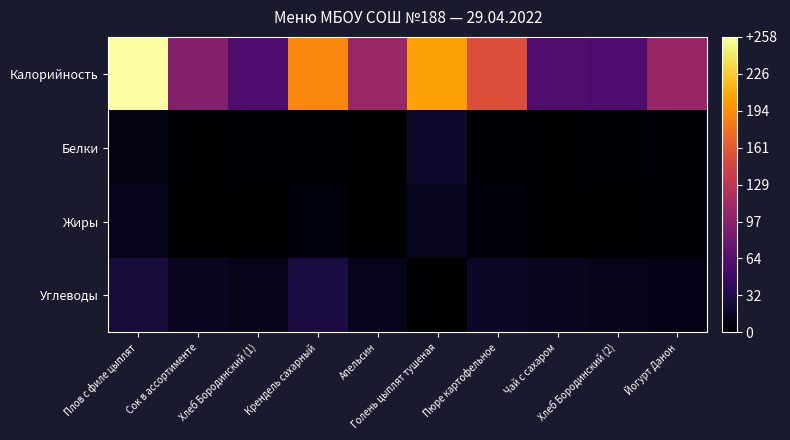

Which has a higher value, Крендель сахарный or Плов с филе цыплят?

Плов с филе цыплят